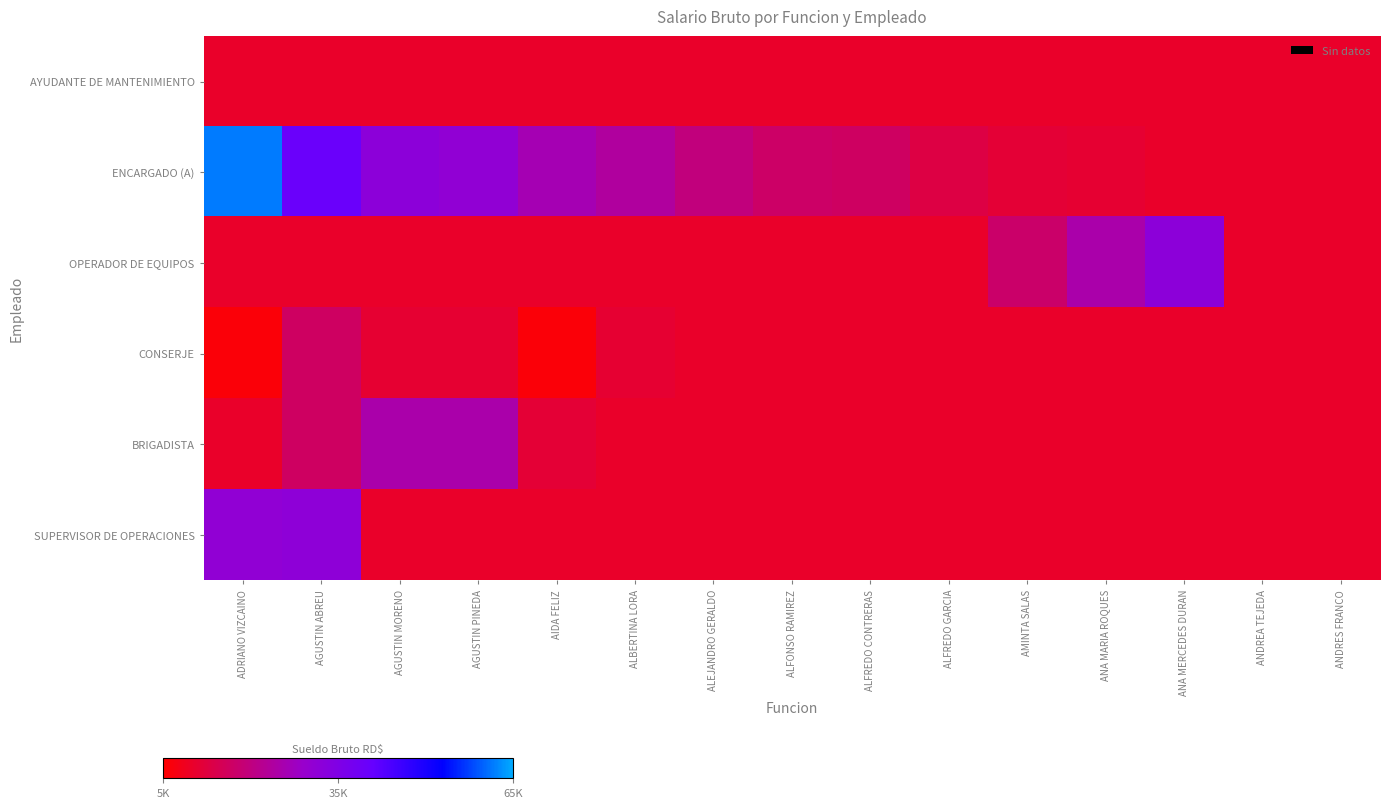

Reading left to right, transcribe all the data shown in this chart.

AYUDANTE DE MANTENIMIENTO: ADRIANO VIZCAINO=10000.0	AGUSTIN ABREU=10000.0	AGUSTIN MORENO=10000.0	AGUSTIN PINEDA=10000.0	AIDA FELIZ=10000.0	ALBERTINA LORA=10000.0	ALEJANDRO GERALDO=10000.0	ALFONSO RAMIREZ=10000.0	ALFREDO CONTRERAS=10000.0	ALFREDO GARCIA=10000.0	AMINTA SALAS=10000.0	ANA MARIA ROQUES=10000.0	ANA MERCEDES DURAN=10000.0	ANDREA TEJEDA=10000.0	ANDRES FRANCO=10000.0
ENCARGADO (A): ADRIANO VIZCAINO=61600.0	AGUSTIN ABREU=40000.0	AGUSTIN MORENO=32000.0	AGUSTIN PINEDA=30928.0	AIDA FELIZ=26250.0	ALBERTINA LORA=23546.2	ALEJANDRO GERALDO=19734.0	ALFONSO RAMIREZ=17043.0	ALFREDO CONTRERAS=16500.0	ALFREDO GARCIA=13156.0	AMINTA SALAS=11494.0	ANA MARIA ROQUES=11000.0	ANA MERCEDES DURAN=10000.0	ANDREA TEJEDA=10000.0	ANDRES FRANCO=10000.0
OPERADOR DE EQUIPOS: ADRIANO VIZCAINO=10000.0	AGUSTIN ABREU=10000.0	AGUSTIN MORENO=10000.0	AGUSTIN PINEDA=10000.0	AIDA FELIZ=10000.0	ALBERTINA LORA=10000.0	ALEJANDRO GERALDO=10000.0	ALFONSO RAMIREZ=10000.0	ALFREDO CONTRERAS=10000.0	ALFREDO GARCIA=10000.0	AMINTA SALAS=17600.0	ANA MARIA ROQUES=25000.0	ANA MERCEDES DURAN=32000.0	ANDREA TEJEDA=10000.0	ANDRES FRANCO=10000.0
CONSERJE: ADRIANO VIZCAINO=5950.0	AGUSTIN ABREU=16500.0	AGUSTIN MORENO=11000.0	AGUSTIN PINEDA=11000.0	AIDA FELIZ=5950.0	ALBERTINA LORA=11000.0	ALEJANDRO GERALDO=10000.0	ALFONSO RAMIREZ=10000.0	ALFREDO CONTRERAS=10000.0	ALFREDO GARCIA=10000.0	AMINTA SALAS=10000.0	ANA MARIA ROQUES=10000.0	ANA MERCEDES DURAN=10000.0	ANDREA TEJEDA=10000.0	ANDRES FRANCO=10000.0
BRIGADISTA: ADRIANO VIZCAINO=10000.0	AGUSTIN ABREU=16500.0	AGUSTIN MORENO=25000.0	AGUSTIN PINEDA=25000.0	AIDA FELIZ=11494.0	ALBERTINA LORA=10000.0	ALEJANDRO GERALDO=10000.0	ALFONSO RAMIREZ=10000.0	ALFREDO CONTRERAS=10000.0	ALFREDO GARCIA=10000.0	AMINTA SALAS=10000.0	ANA MARIA ROQUES=10000.0	ANA MERCEDES DURAN=10000.0	ANDREA TEJEDA=10000.0	ANDRES FRANCO=10000.0
SUPERVISOR DE OPERACIONES: ADRIANO VIZCAINO=30928.0	AGUSTIN ABREU=31500.0	AGUSTIN MORENO=10000.0	AGUSTIN PINEDA=10000.0	AIDA FELIZ=10000.0	ALBERTINA LORA=10000.0	ALEJANDRO GERALDO=10000.0	ALFONSO RAMIREZ=10000.0	ALFREDO CONTRERAS=10000.0	ALFREDO GARCIA=10000.0	AMINTA SALAS=10000.0	ANA MARIA ROQUES=10000.0	ANA MERCEDES DURAN=10000.0	ANDREA TEJEDA=10000.0	ANDRES FRANCO=10000.0